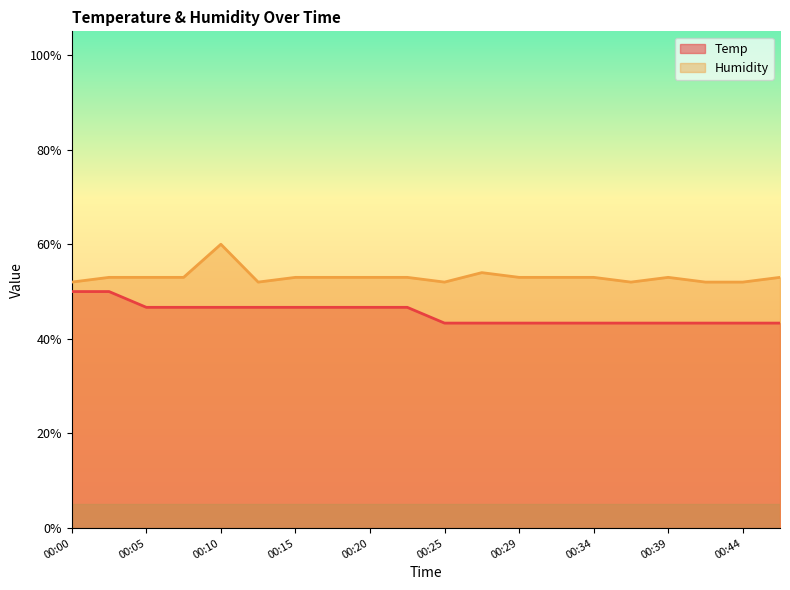

What is the approximate value of Temp at 00:44?

43.3